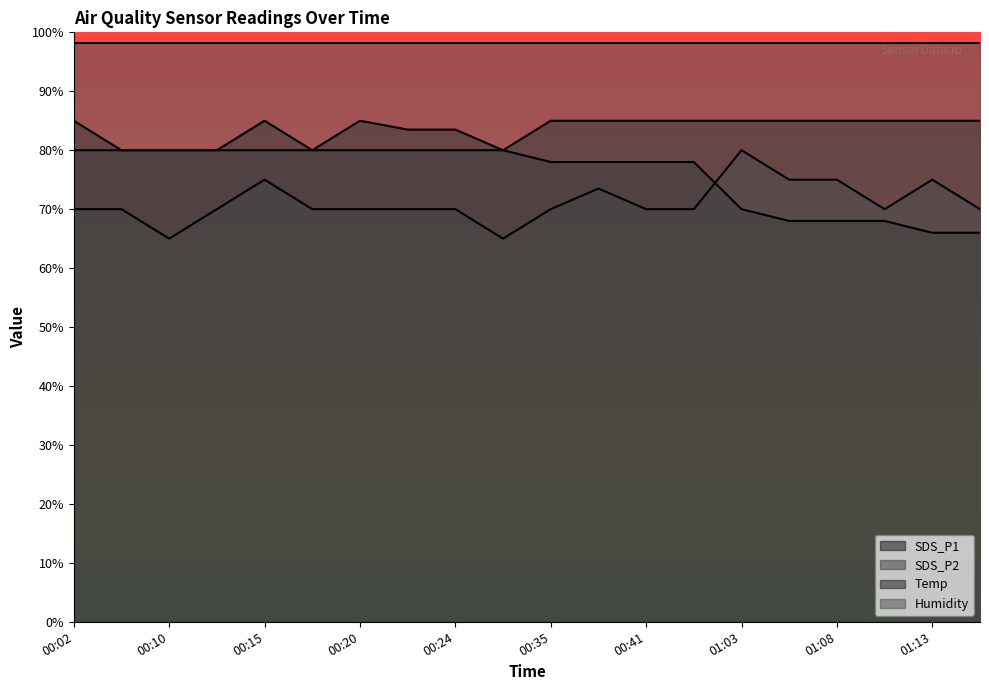

Count the number of categories in the chart.

20